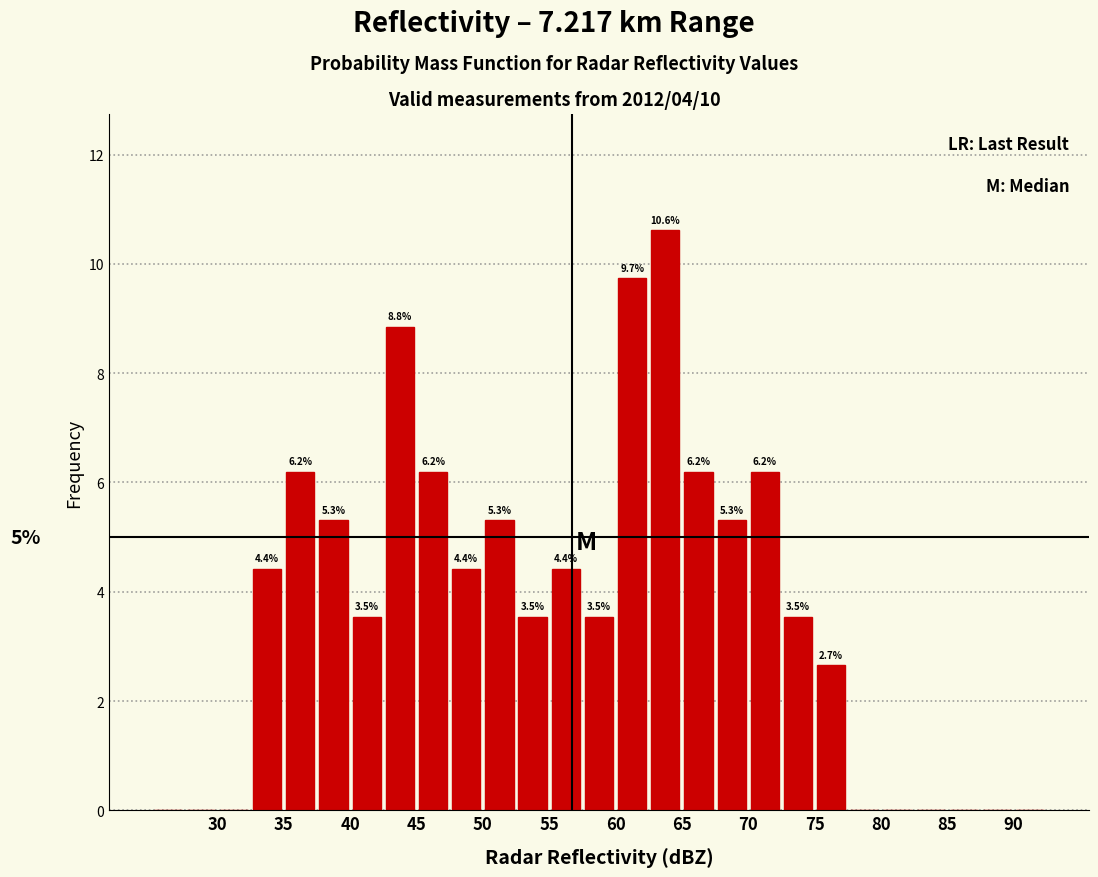

Over which range of the x-axis is the bar tallest?

62.5 to 65.0